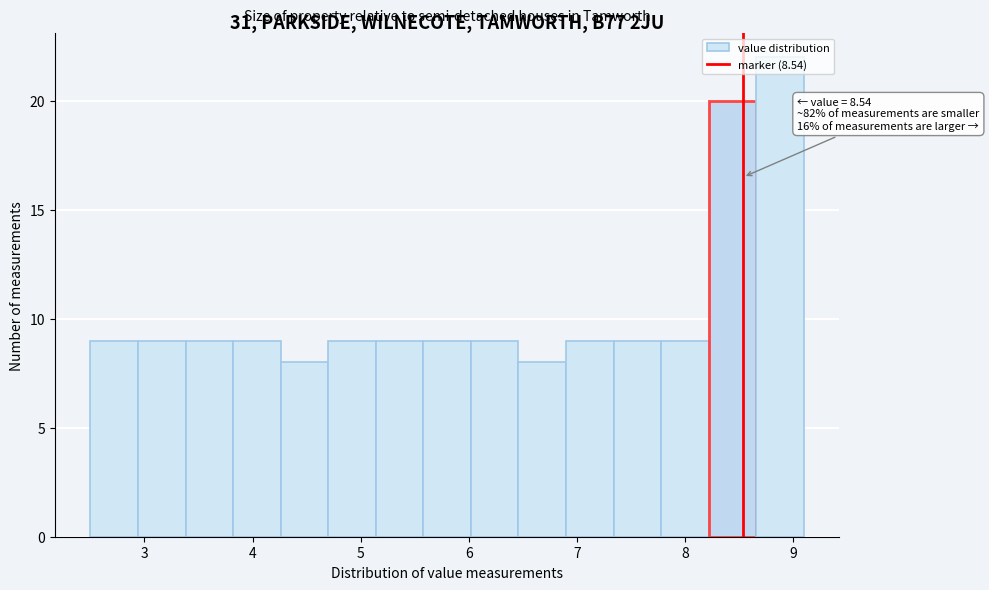

Over which range of the x-axis is the bar tallest?

8.66 to 9.10